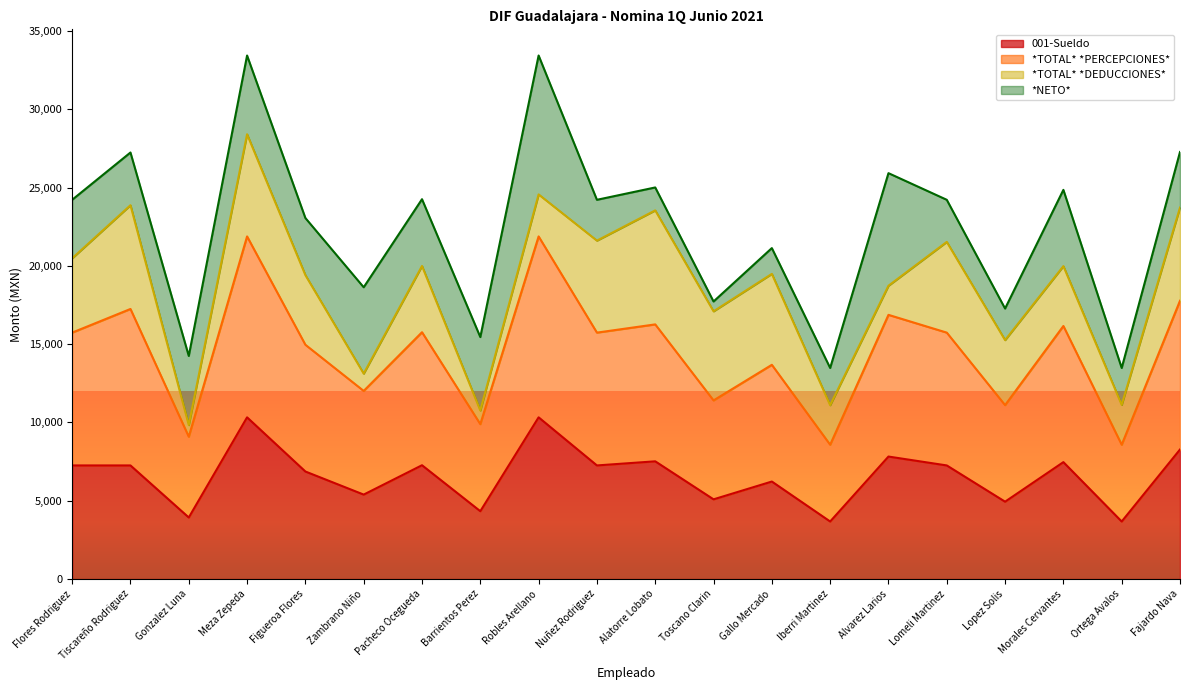

Is it true that 001-Sueldo equals 6867.6 at Figueroa Flores?

True